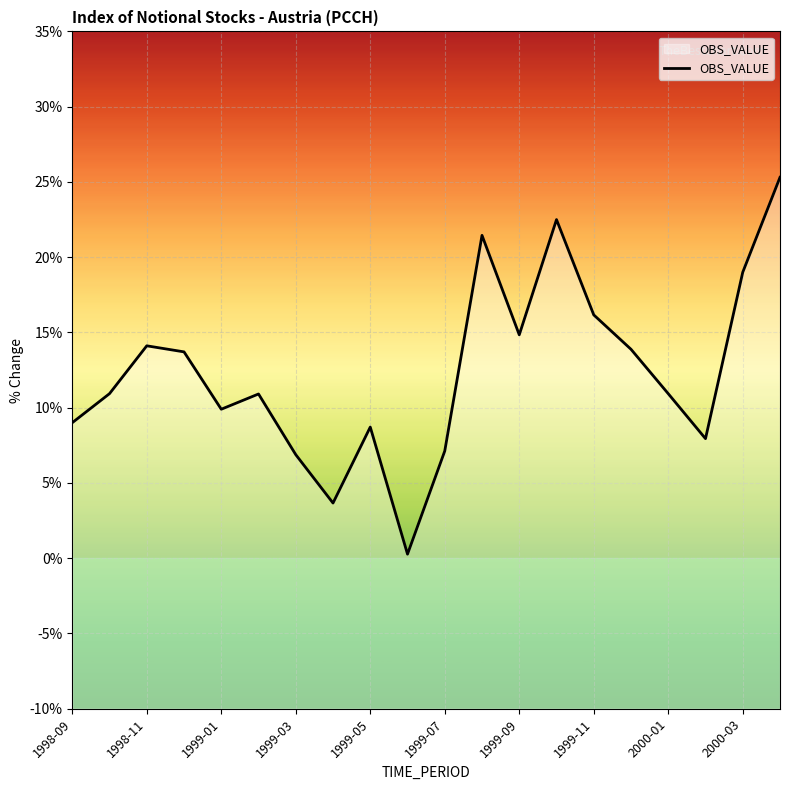

What is the difference between the maximum and second lowest values?

21.6